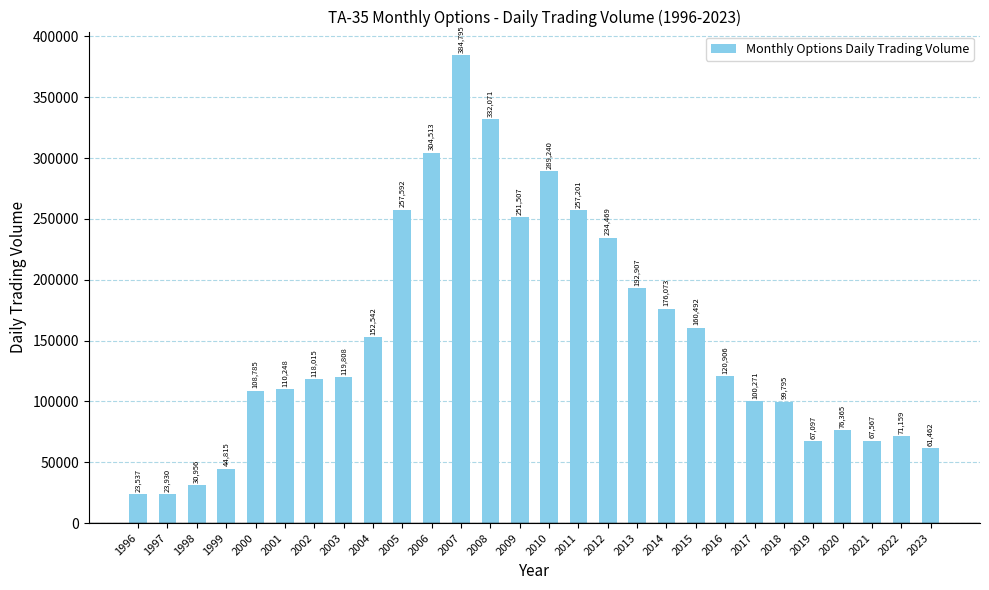

What is the sum of the values at 2017 and 2018?

200066